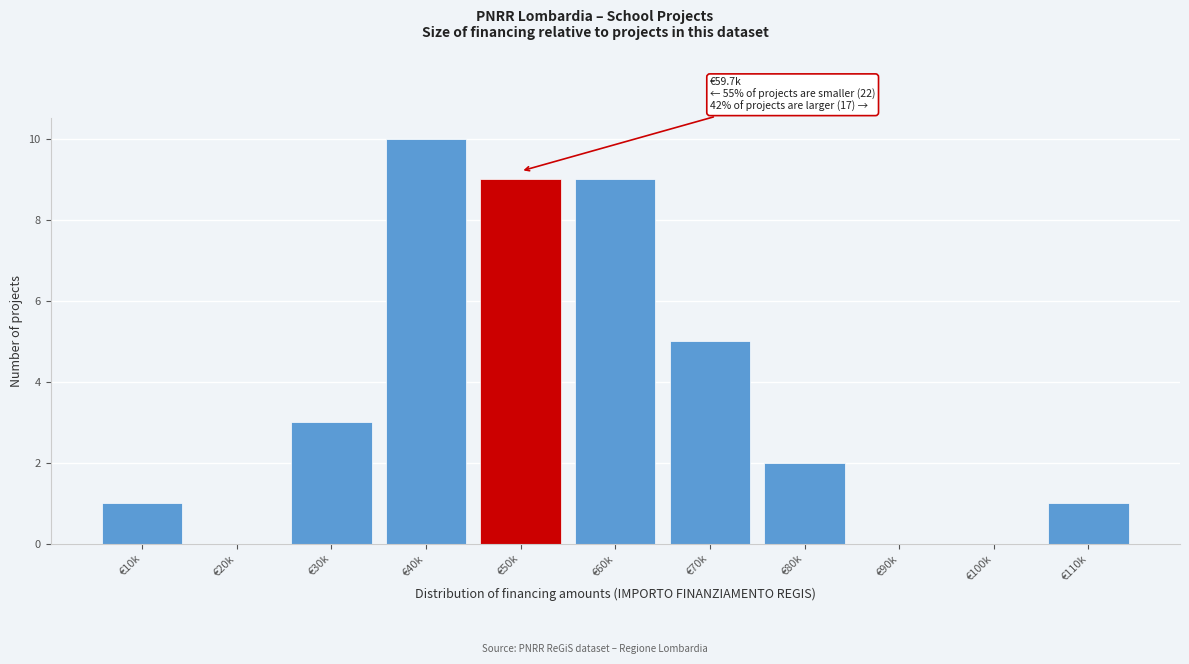

Reading left to right, what are all the values shown in this chart?

€10k=1	€20k=0	€30k=3	€40k=10	€50k=9	€60k=9	€70k=5	€80k=2	€90k=0	€100k=0	€110k=1